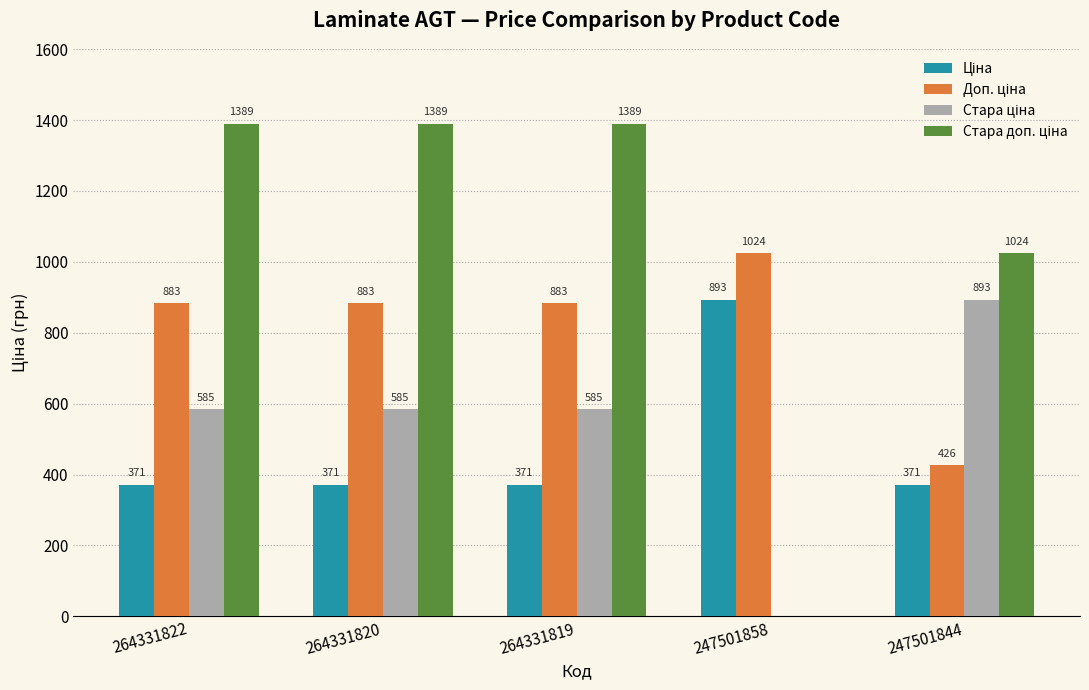

What is the total value across all series at 247501858?

1917.0